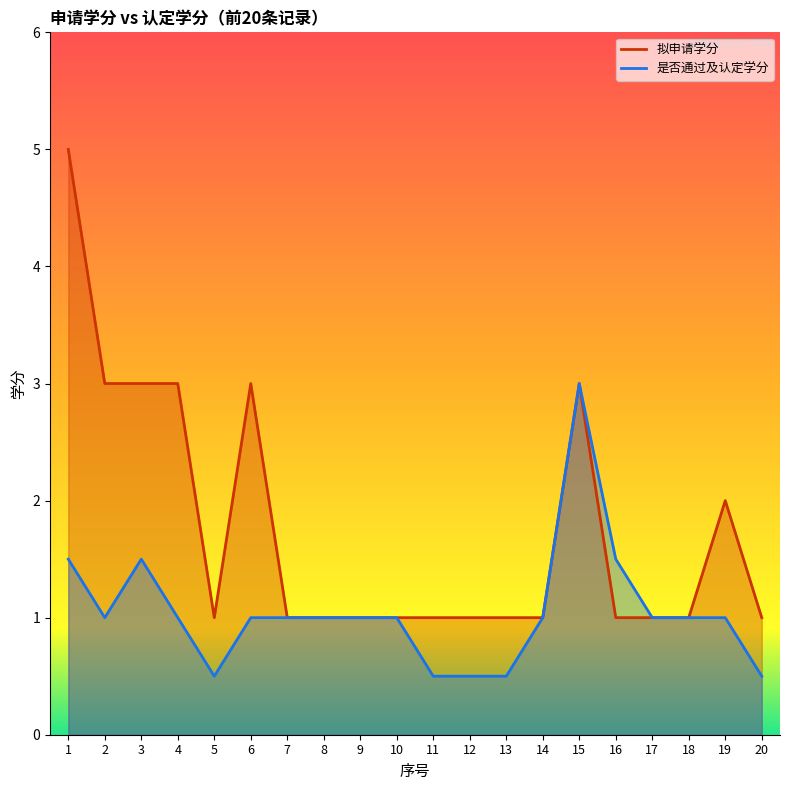

Which series has the largest total across all categories?

拟申请学分